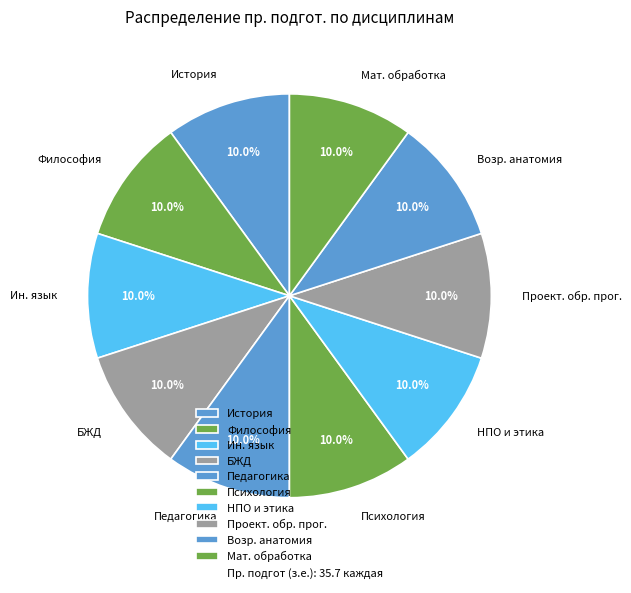

How many slices are in this pie chart?

10